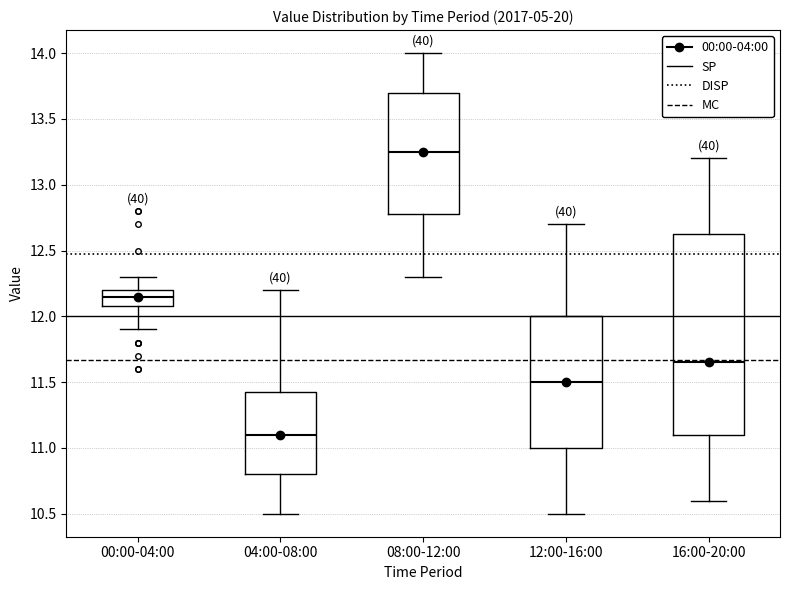

Reading left to right, read every box against the y-axis: the position of its median line, the range the box covers, and the ends of its whiskers. The values are not printed on the chart, so give them approximately, as read against the axis.

00:00-04:00: median 12.15, box 12.10 to 12.20, whiskers 11.90 to 12.30
04:00-08:00: median 11.10, box 10.80 to 11.45, whiskers 10.50 to 12.20
08:00-12:00: median 13.25, box 12.80 to 13.70, whiskers 12.30 to 14.00
12:00-16:00: median 11.50, box 11.00 to 12.00, whiskers 10.50 to 12.70
16:00-20:00: median 11.65, box 11.10 to 12.65, whiskers 10.60 to 13.20